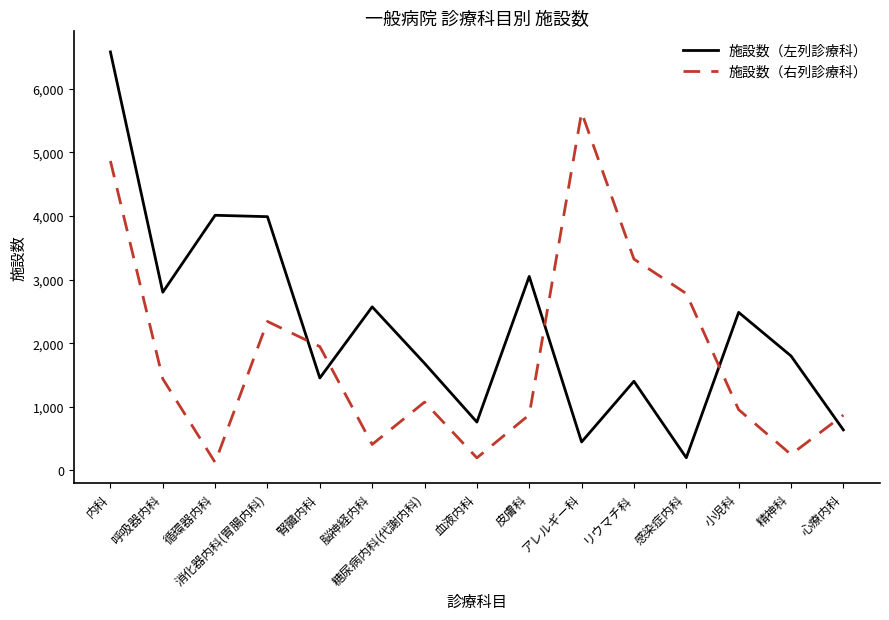

What is the difference between the maximum and minimum values in the 施設数（右列診療科） series?

5505